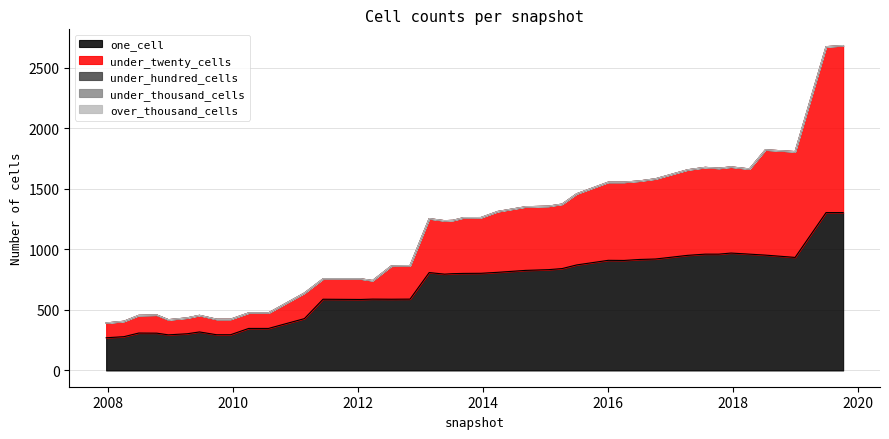

How many lines are shown in the chart?

5